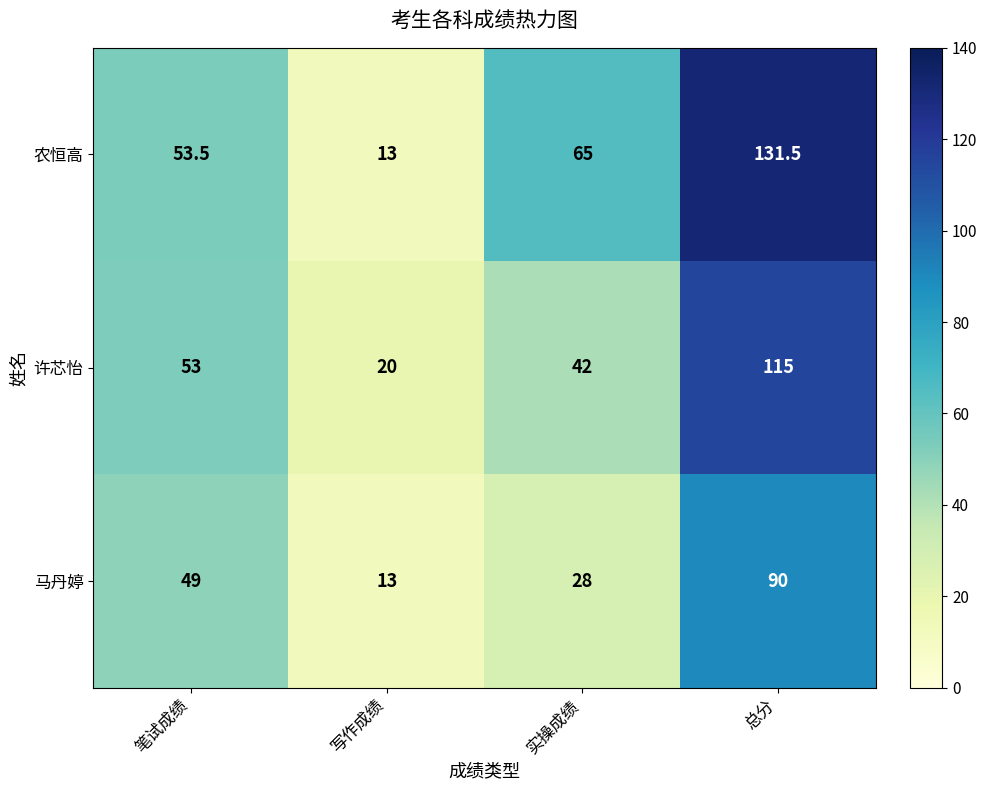

Count the number of data series in this chart.

3